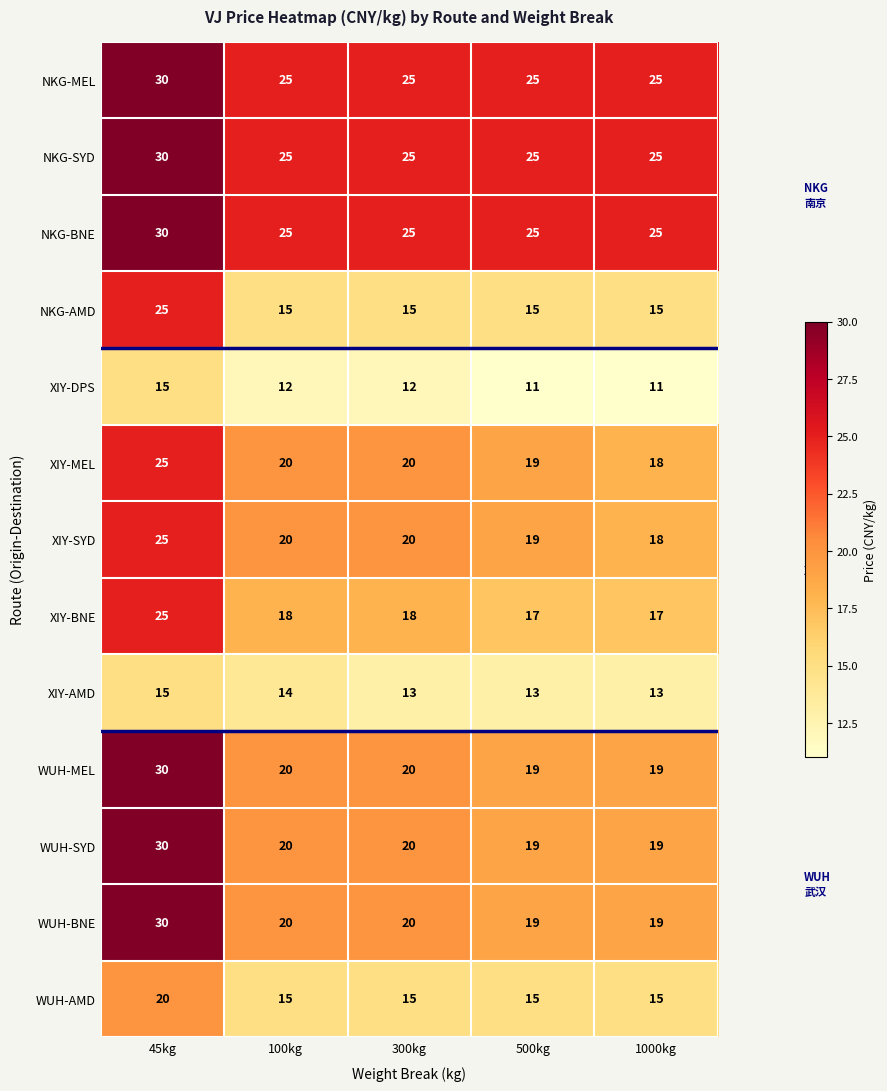

What is the difference between the NKG-MEL values at 45kg and 100kg?

5